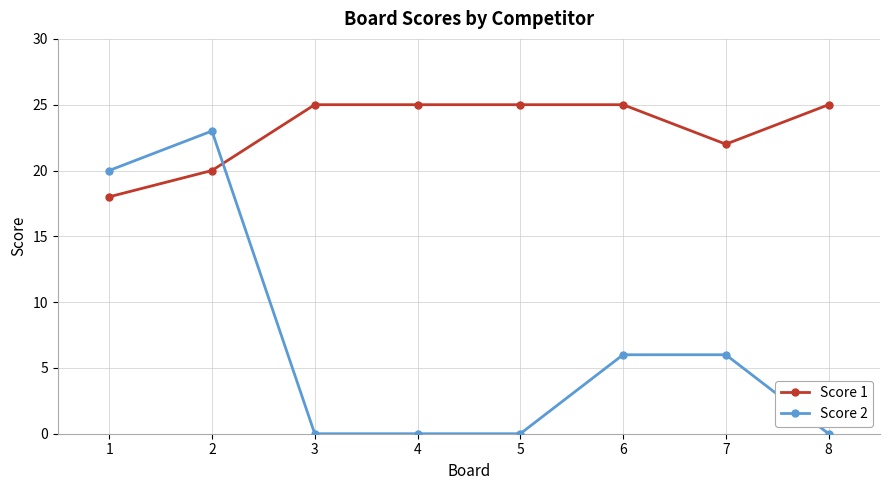

How many categories are shown in the chart?

8